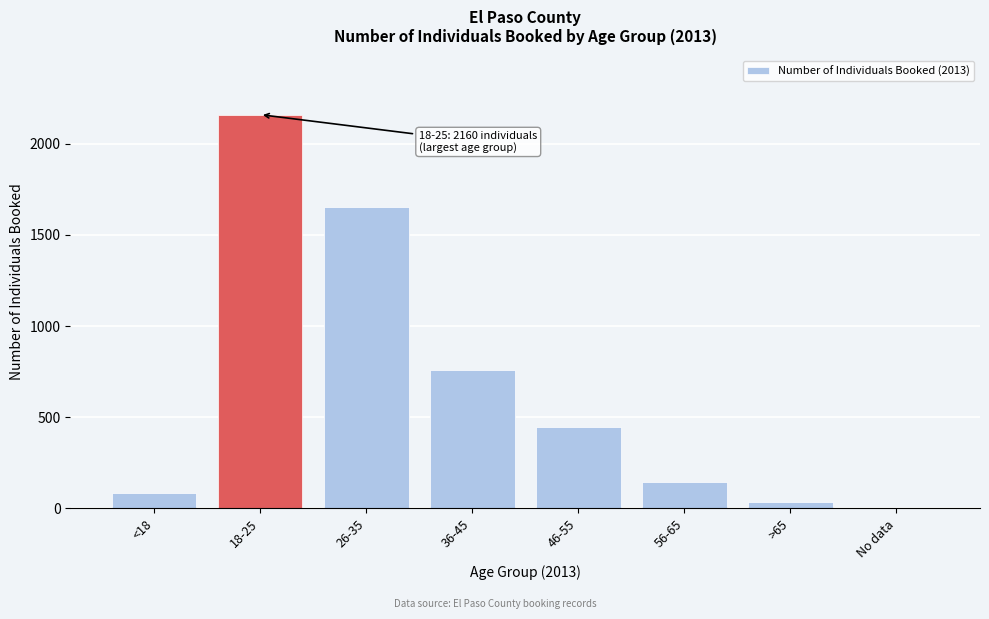

Reading left to right, what are all the values shown in this chart?

<18=83	18-25=2160	26-35=1653	36-45=761	46-55=449	56-65=145	>65=33	No data=1